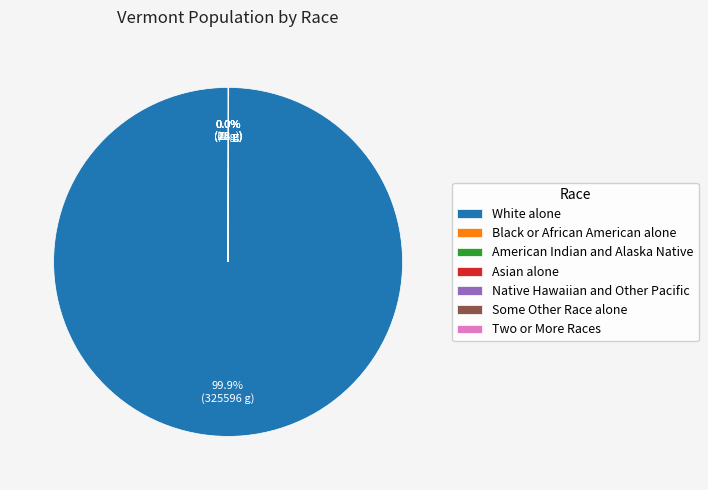

What is the largest slice in the pie chart?

White alone